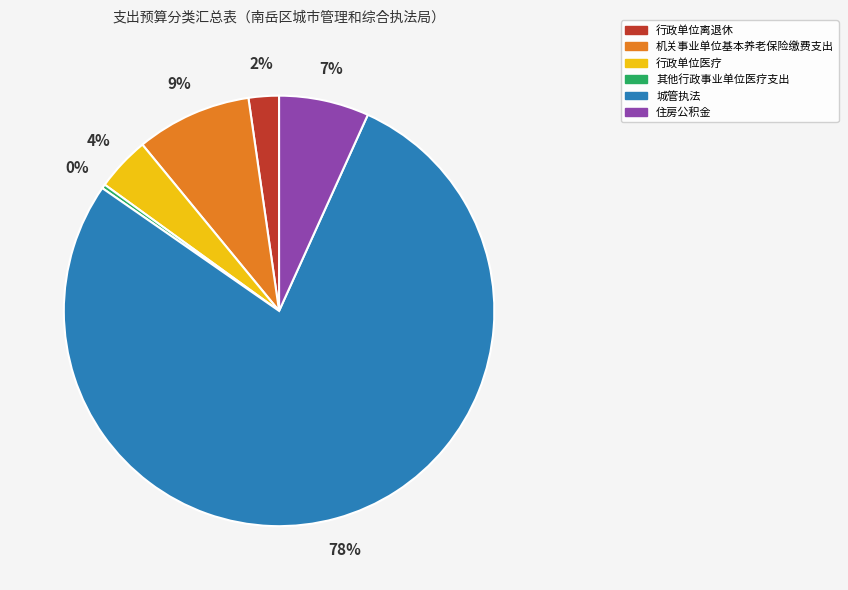

Rank the categories by value from highest to lowest.

城管执法, 机关事业单位基本养老保险缴费支出, 住房公积金, 行政单位医疗, 行政单位离退休, 其他行政事业单位医疗支出